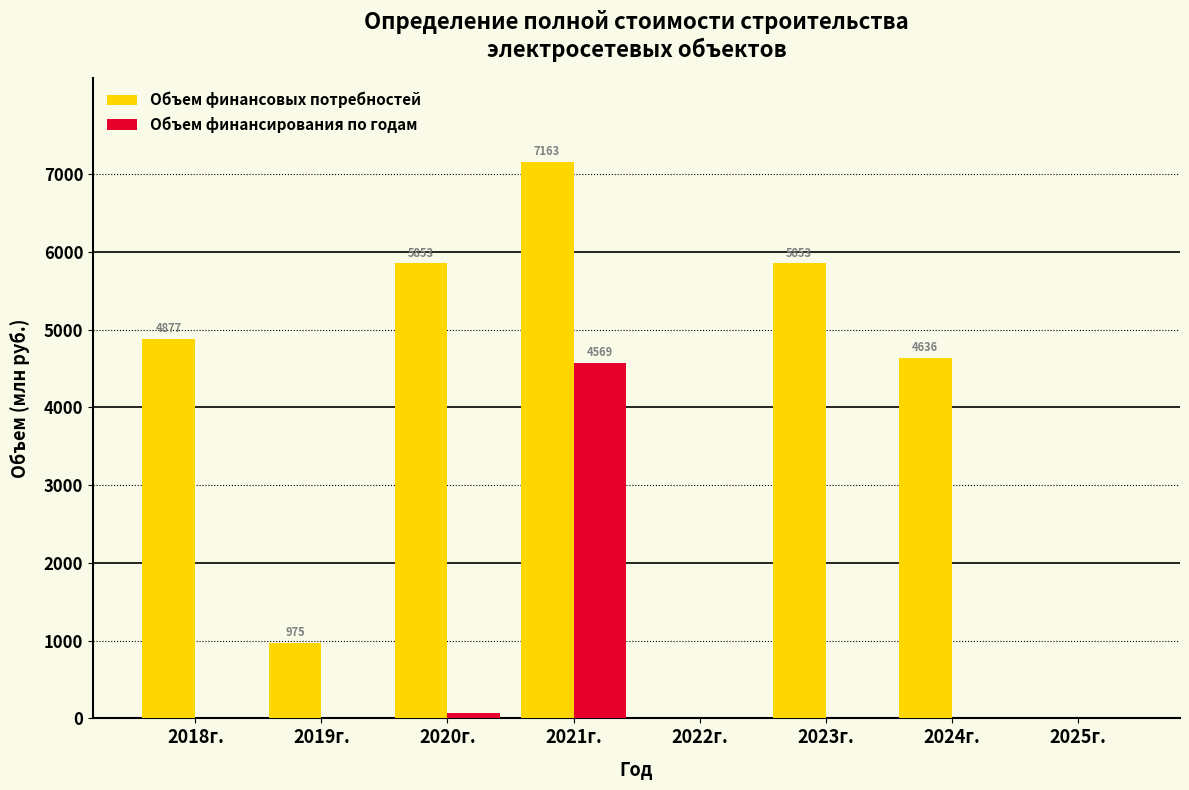

At which label is Объем финансовых потребностей closest to 3581?

2024г.